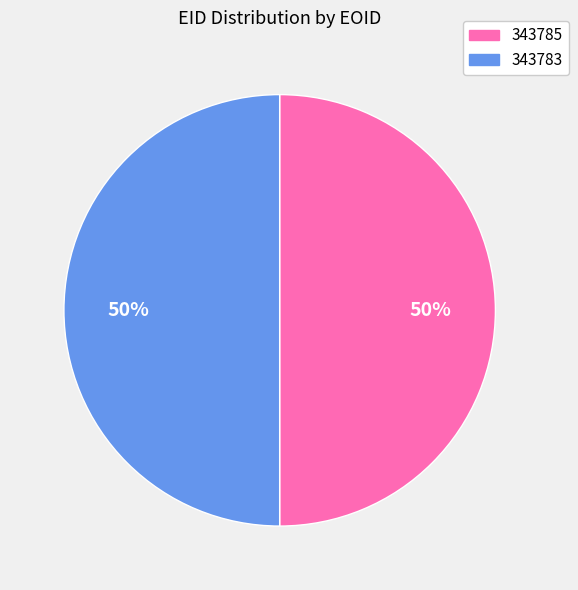

To the nearest percent, what is the average slice percentage?

50%